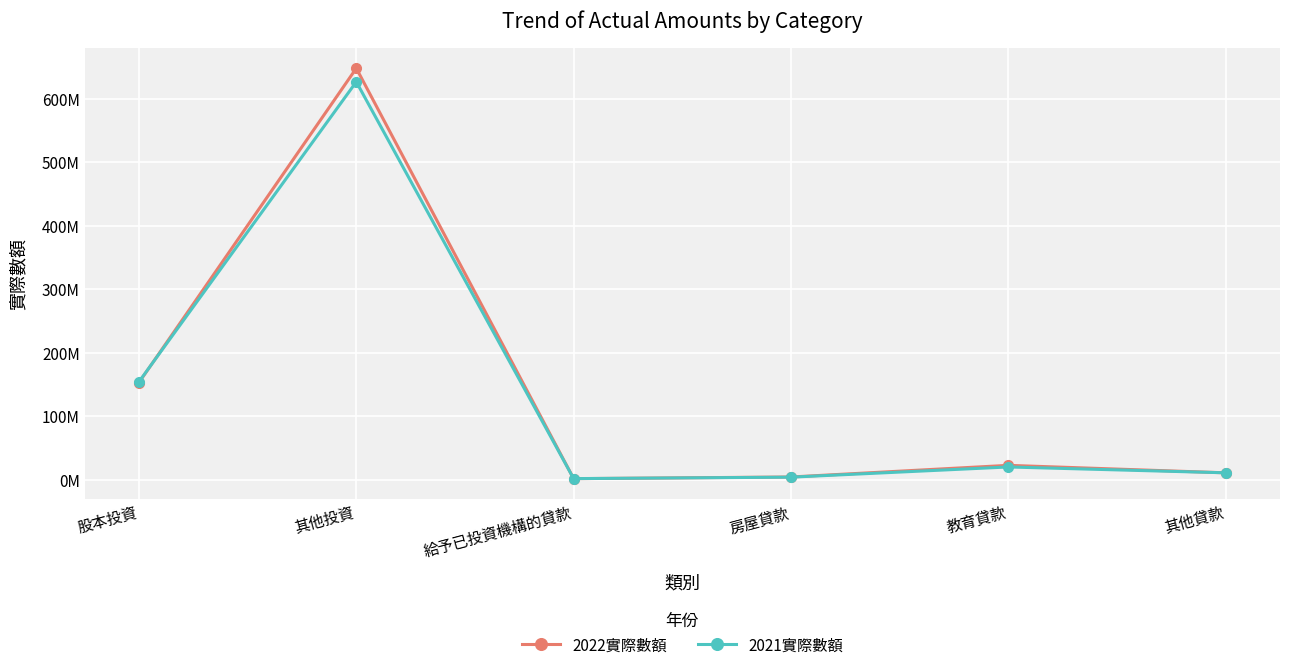

Reading left to right, transcribe all the data shown in this chart.

2022實際數額: 152738156	647657994	1382864	4020626	22359857	10577546
2021實際數額: 153970874	626292408	1467386	3743230	19795981	10597269